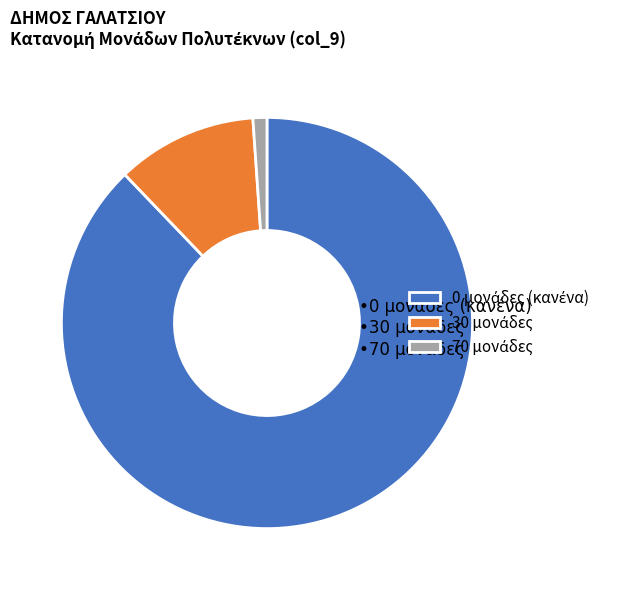

Count the number of slices in the pie.

3